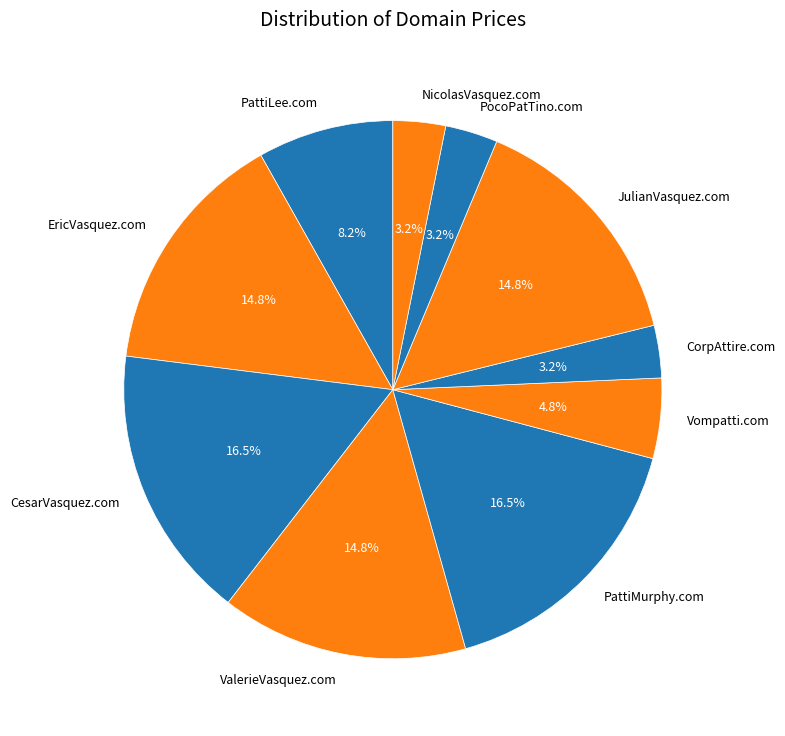

Is the sum of NicolasVasquez.com and PattiMurphy.com greater than half?

No